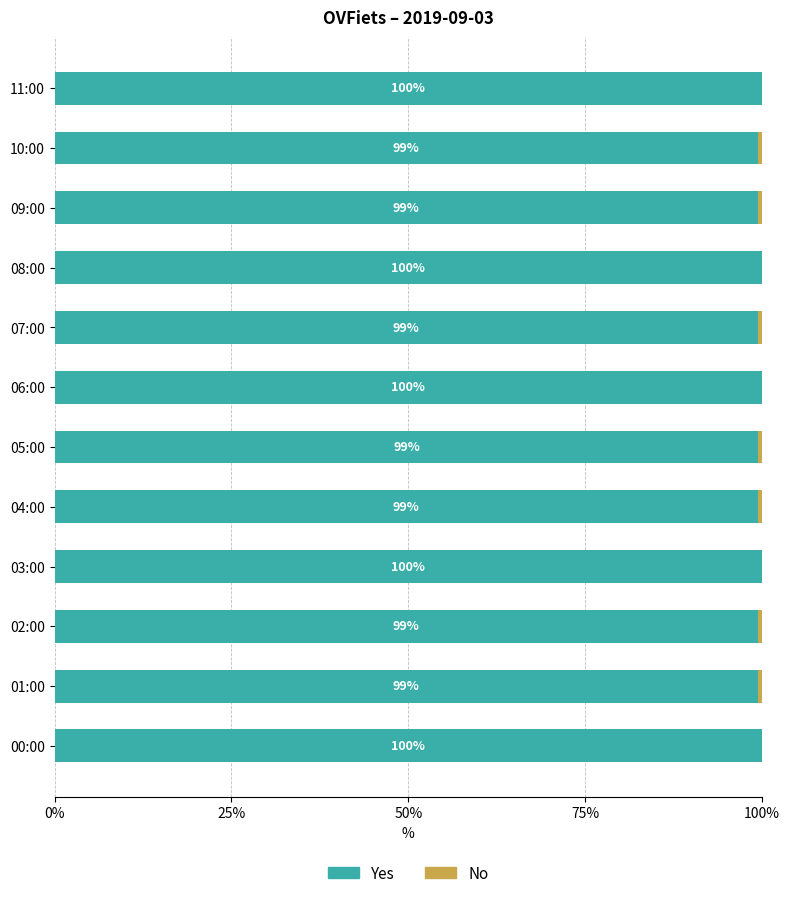

What is the sum of all Yes values?

1196.1